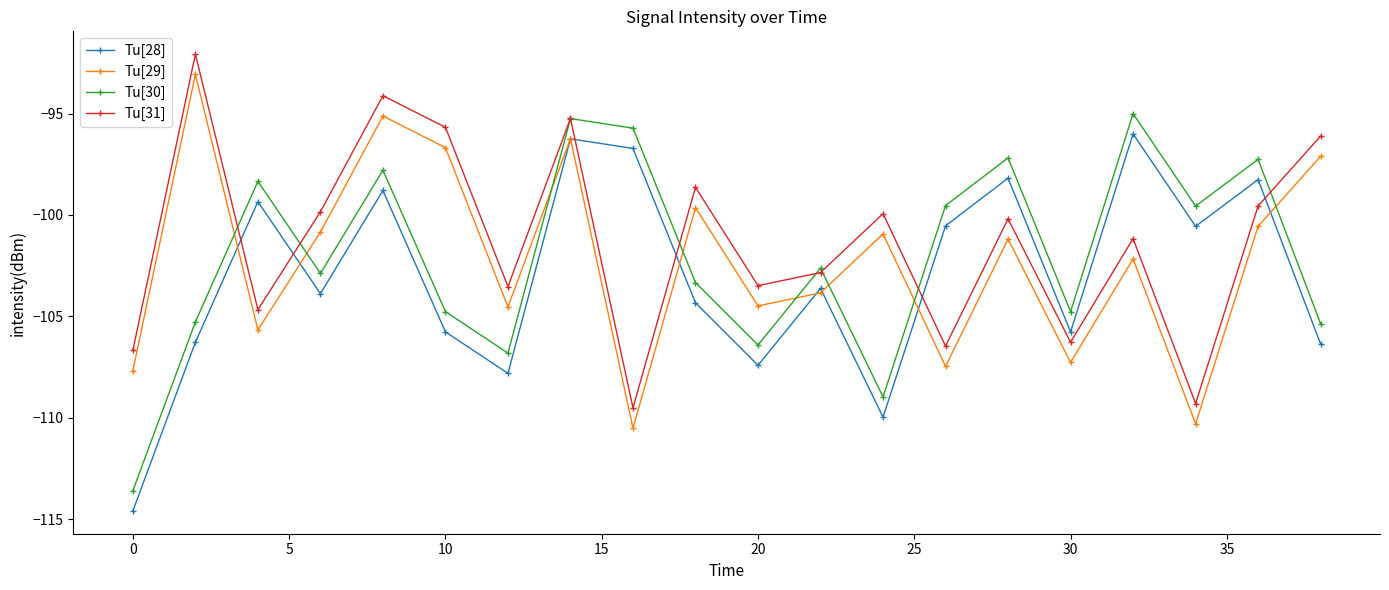

What is the value of the Tu[29] point at the 8th from the left?

-96.2